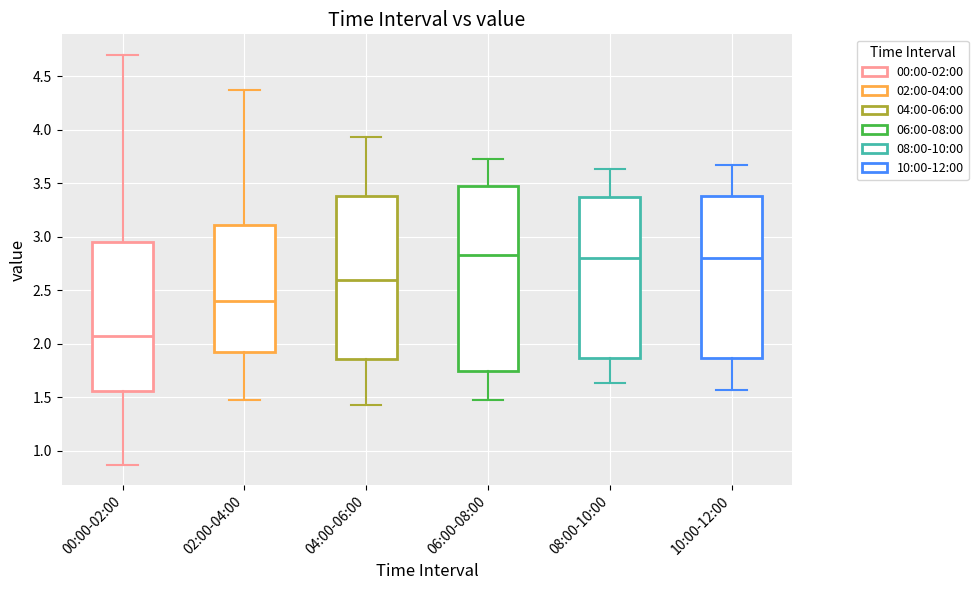

Reading left to right, read every box against the y-axis: the position of its median line, the range the box covers, and the ends of its whiskers. The values are not printed on the chart, so give them approximately, as read against the axis.

00:00-02:00: median 2.05, box 1.55 to 2.95, whiskers 0.85 to 4.70
02:00-04:00: median 2.40, box 1.90 to 3.10, whiskers 1.45 to 4.35
04:00-06:00: median 2.60, box 1.85 to 3.40, whiskers 1.45 to 3.95
06:00-08:00: median 2.85, box 1.75 to 3.45, whiskers 1.45 to 3.75
08:00-10:00: median 2.80, box 1.85 to 3.35, whiskers 1.65 to 3.65
10:00-12:00: median 2.80, box 1.85 to 3.40, whiskers 1.55 to 3.65